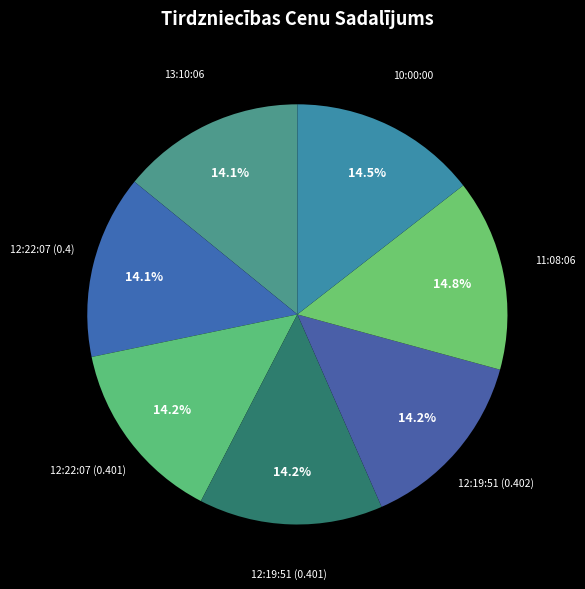

To the nearest percent, what percentage of the pie is 12:19:51 (0.401)?

14%